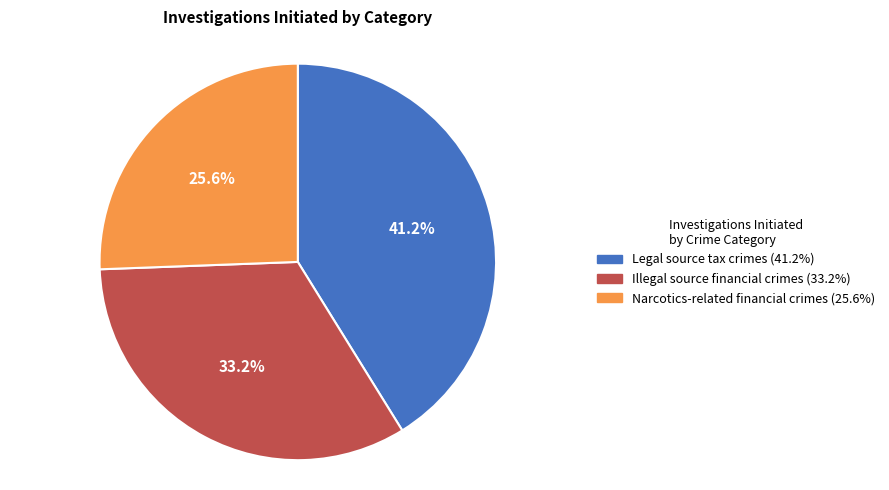

The Narcotics-related financial crimes slice represents 38% of the pie. True or false?

False